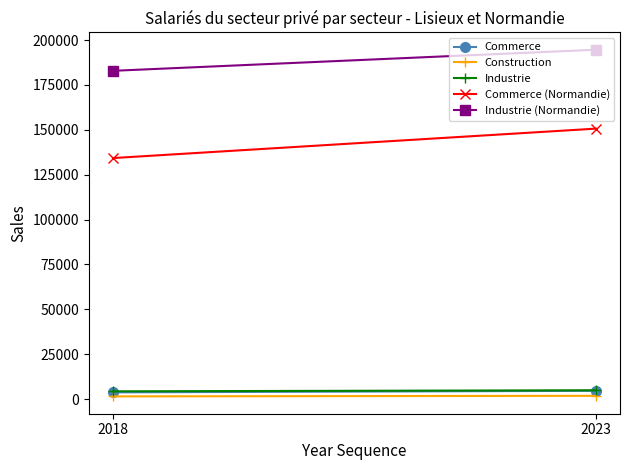

Reading left to right, transcribe all the data shown in this chart.

Commerce: 3738	4596
Construction: 1493	1812
Industrie: 4314	4906
Commerce (Normandie): 134263	150660
Industrie (Normandie): 182871	194609